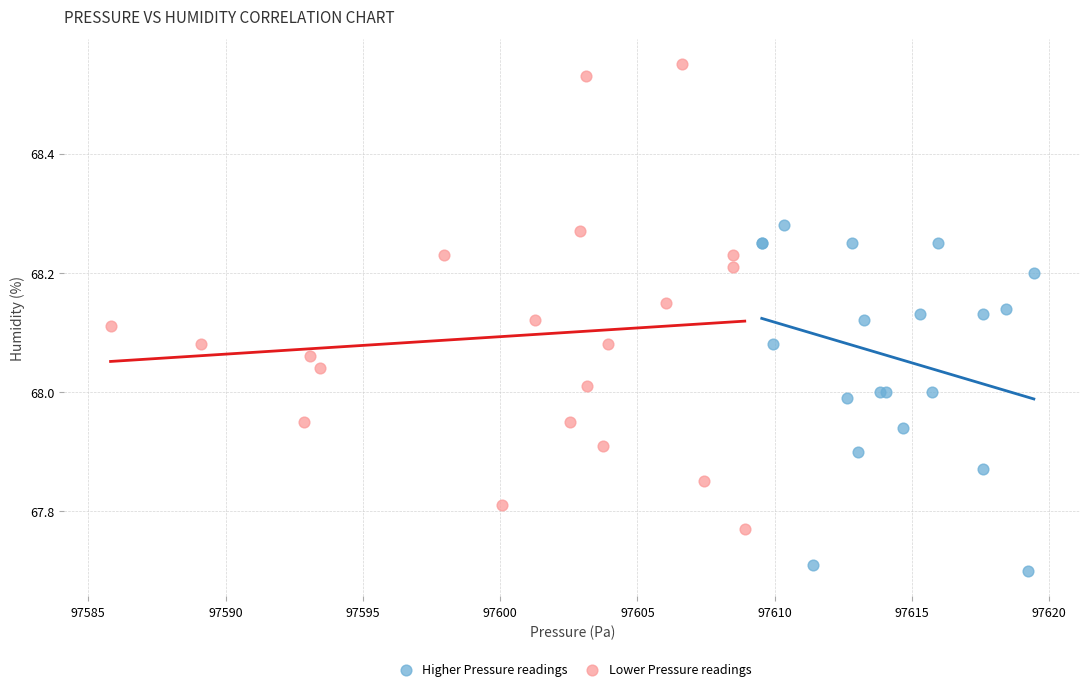

Which series reaches the minimum Y coordinate?

Higher Pressure readings